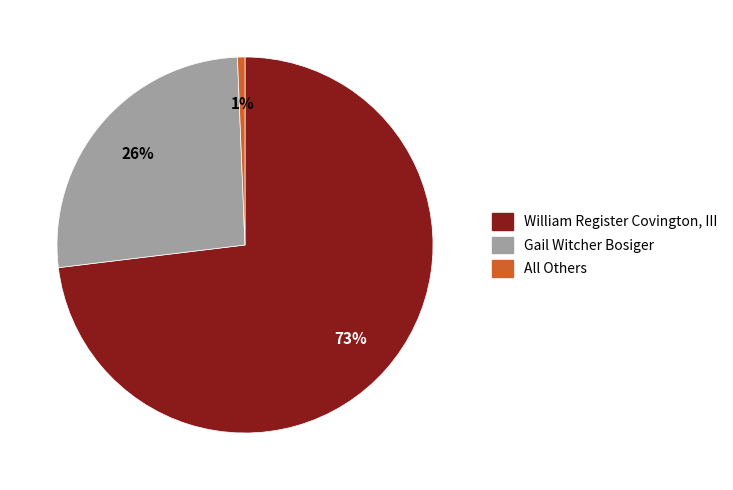

True or false: Gail Witcher Bosiger accounts for 21% of the total.

False